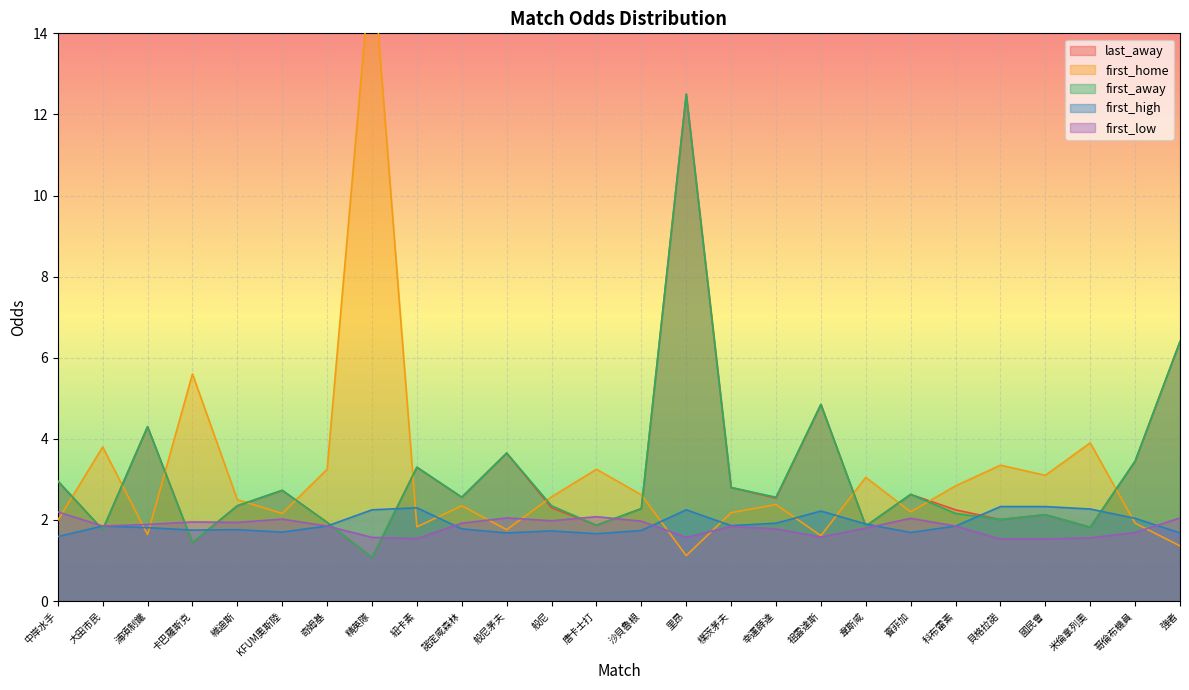

True or false: last_away and first_away cross at least once.

False